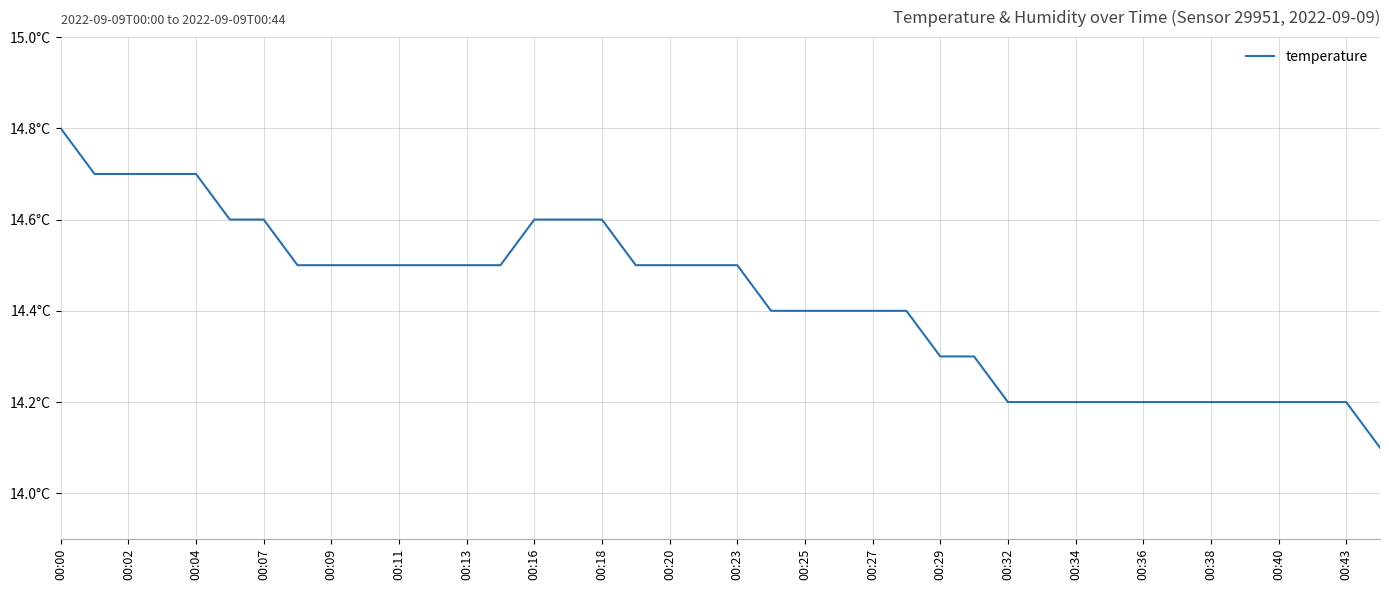

How many values are between 14 and 15?

40